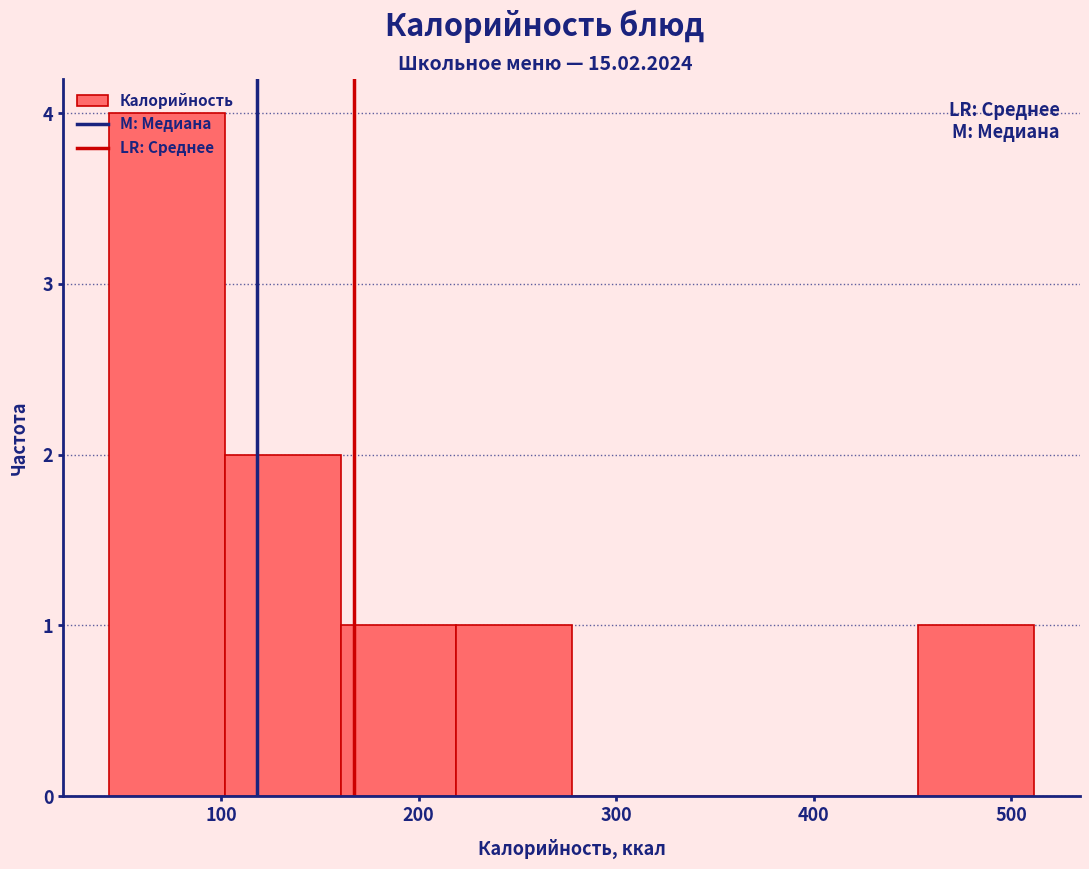

What is the height of the bar covering 40 to 100 on the x-axis? Neither the bar edges nor the heights are printed on the chart, so give them approximately, as read against the axes.

4